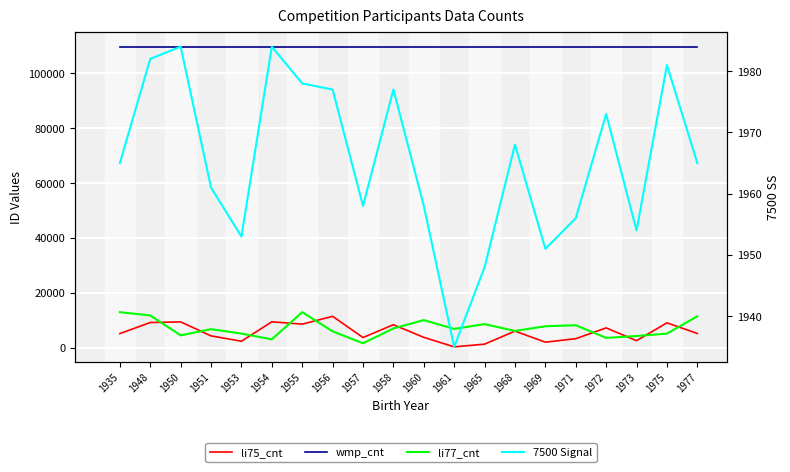

Between 1951 and 1977, which series saw the biggest shift?

li77_cnt